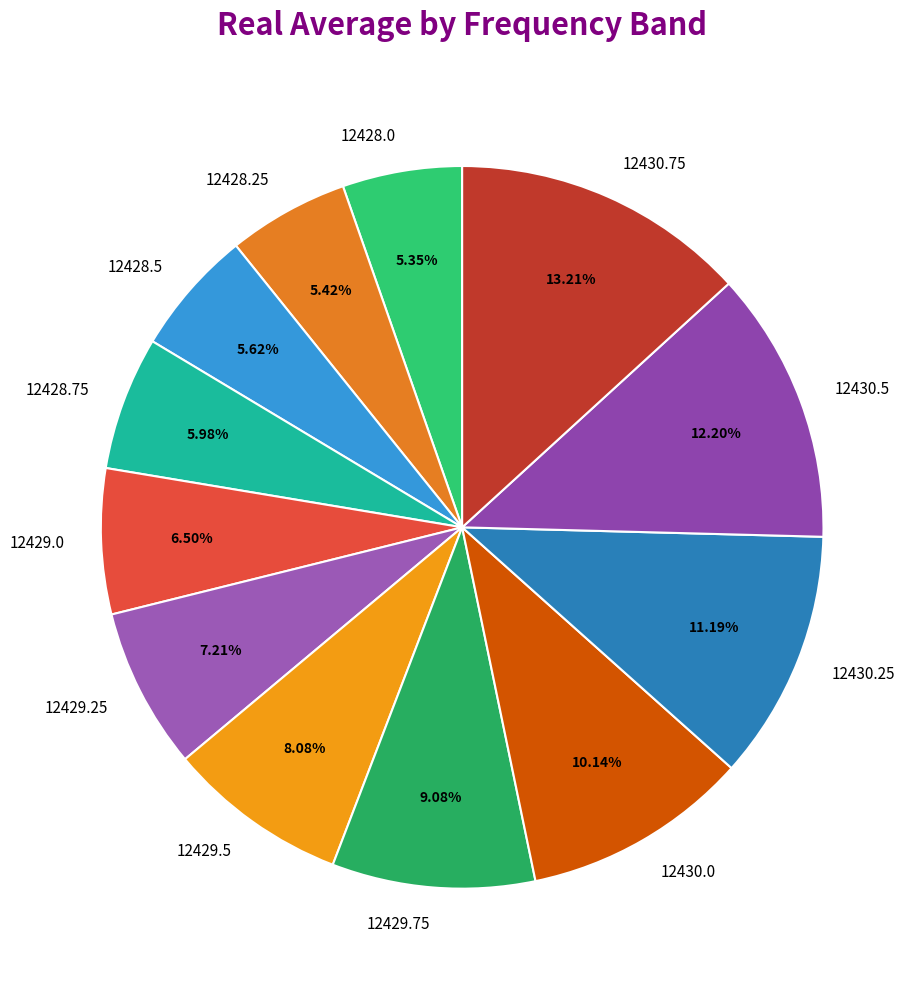

Which has a higher value, 12428.25 or 12430.0?

12430.0